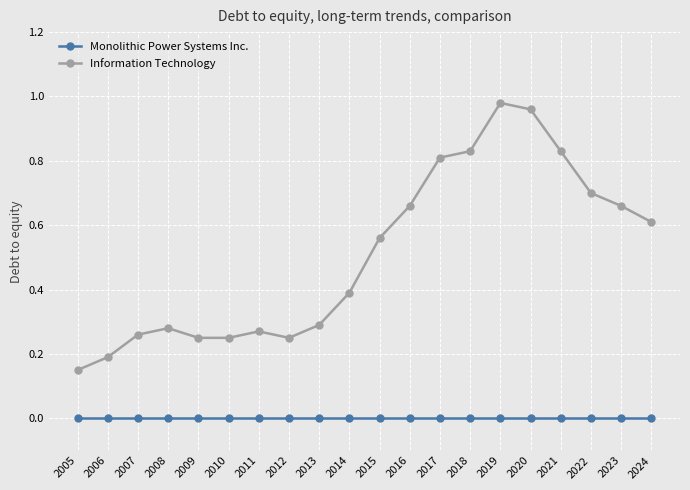

Is the value of Information Technology at 2023 greater than the value of Monolithic Power Systems Inc. at 2022?

Yes